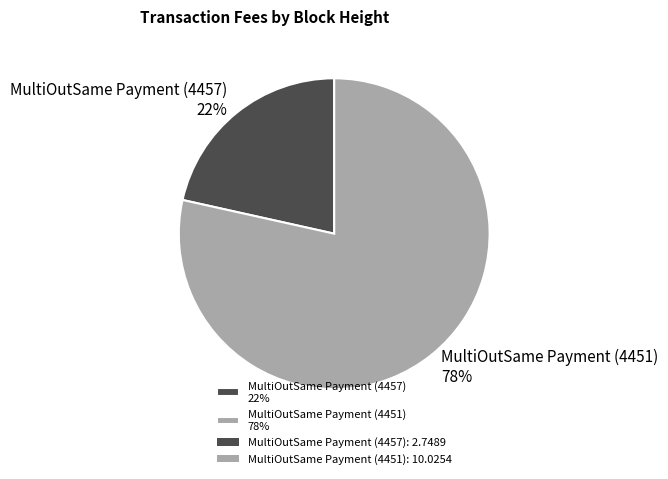

Is it true that MultiOutSame Payment (4457) is 10% of the pie?

False